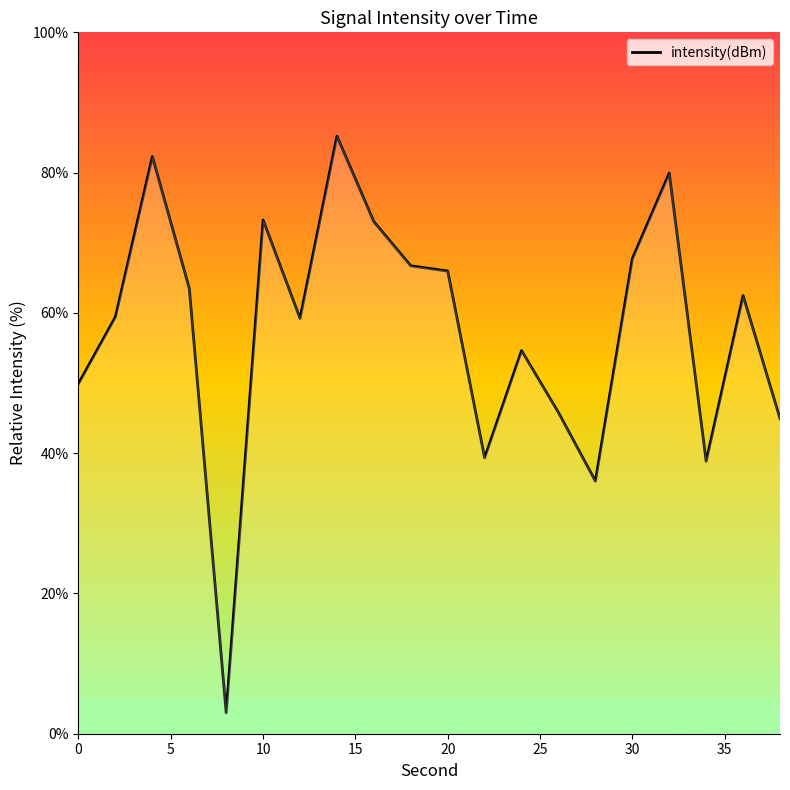

What is the greatest value displayed?

85.2